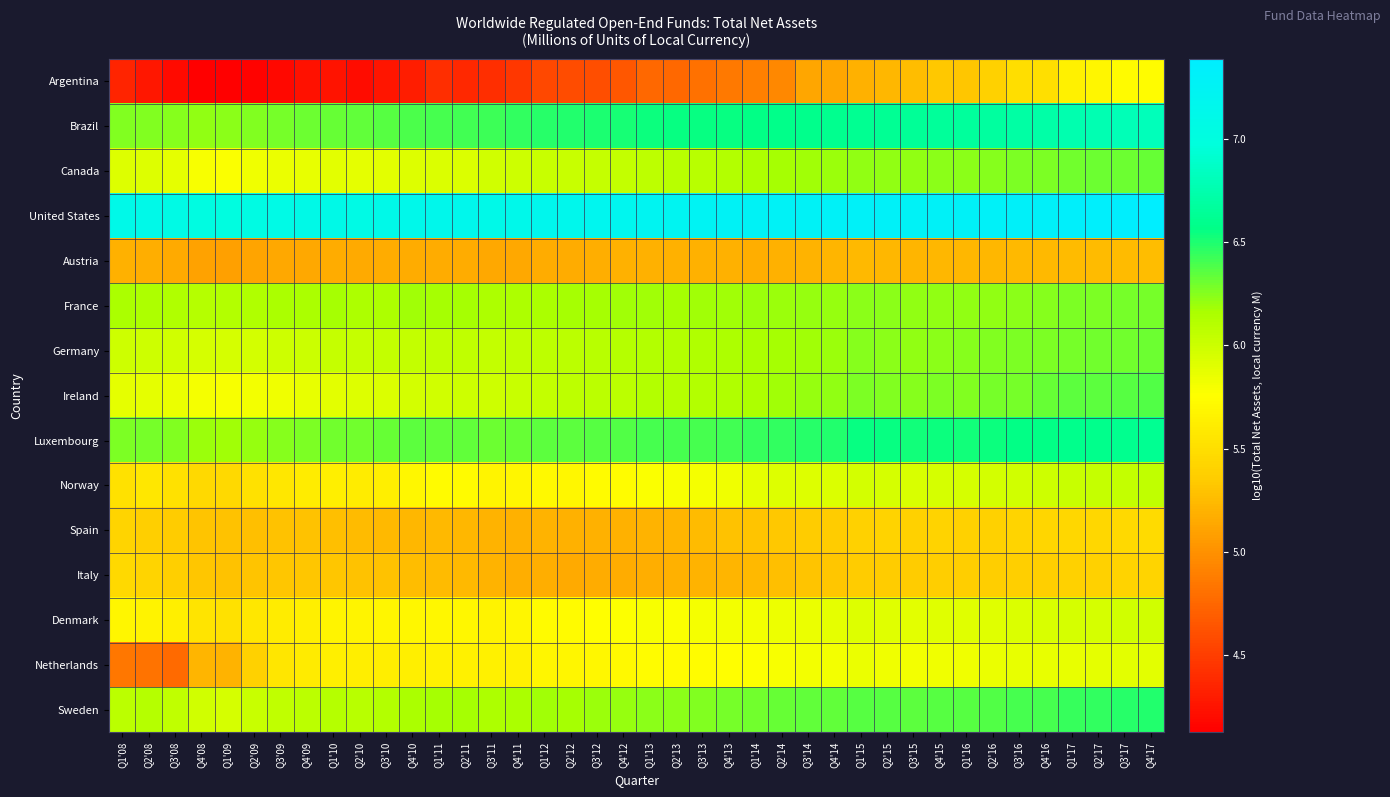

Which series has the largest total across all categories?

United States